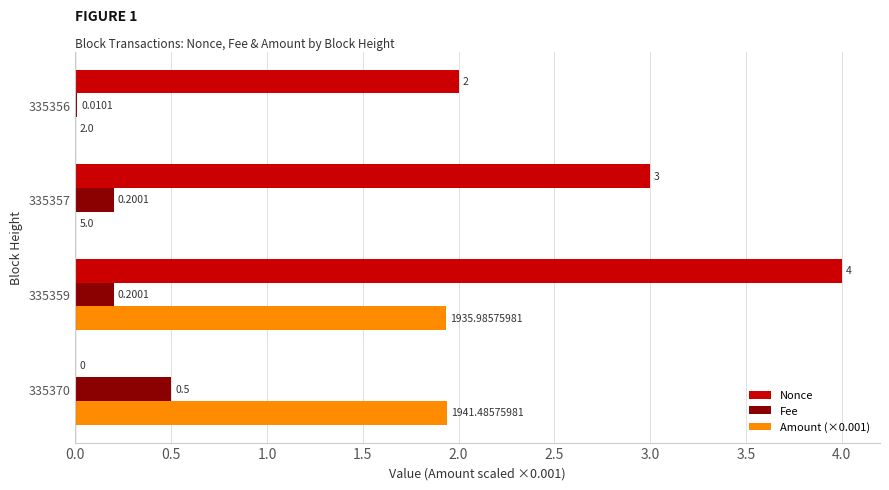

What is the sum of all Nonce values?

9.0